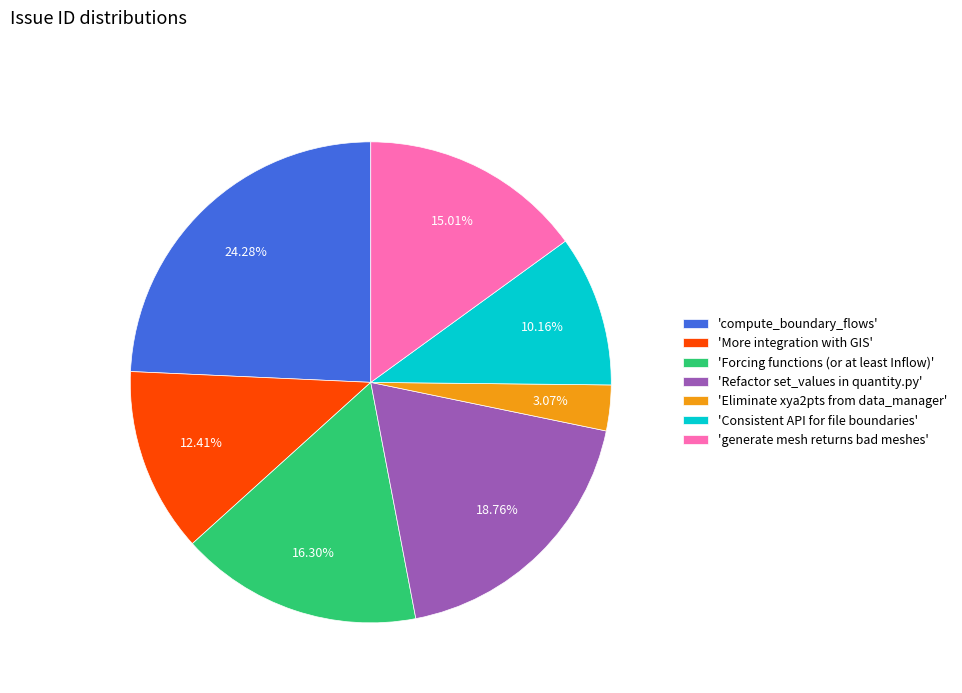

Is the sum of 'More integration with GIS' and 'Forcing functions (or at least Inflow)' greater than half?

No